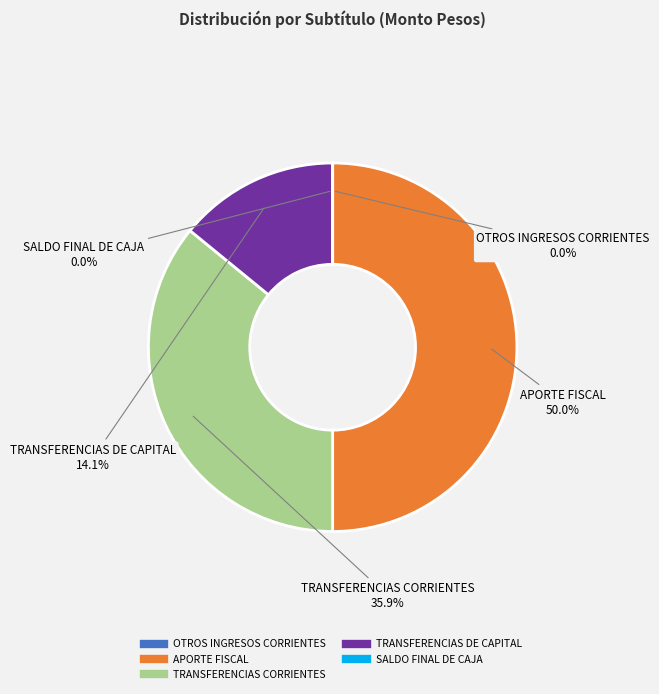

What percentage is NOT represented by APORTE FISCAL?

50.0%